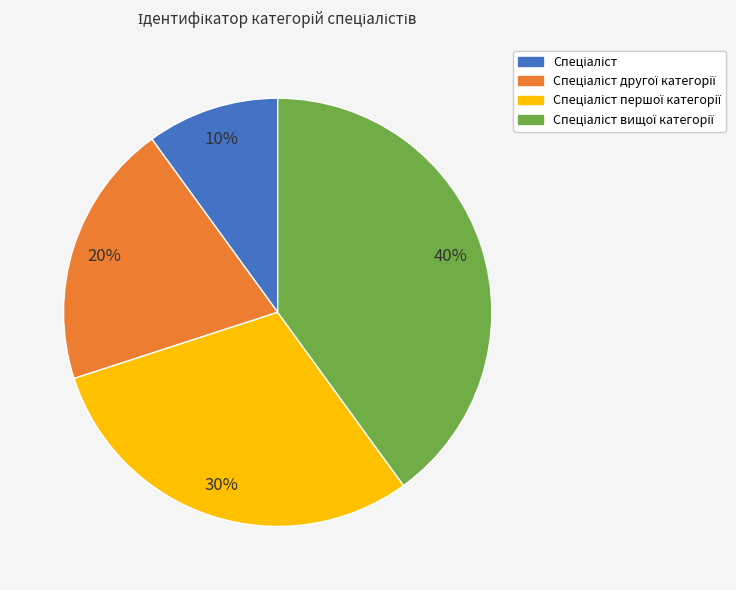

How many slices are in this pie chart?

4